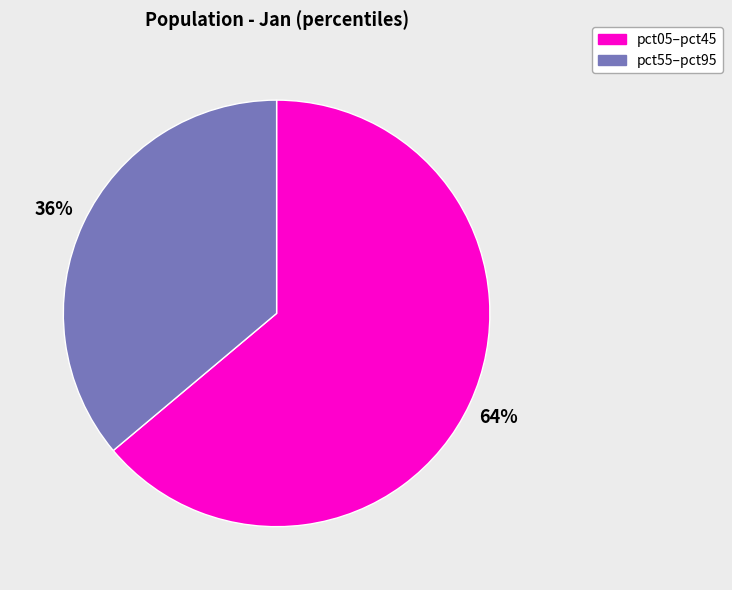

Combined, do pct55–pct95 and pct05–pct45 account for over 50%?

Yes